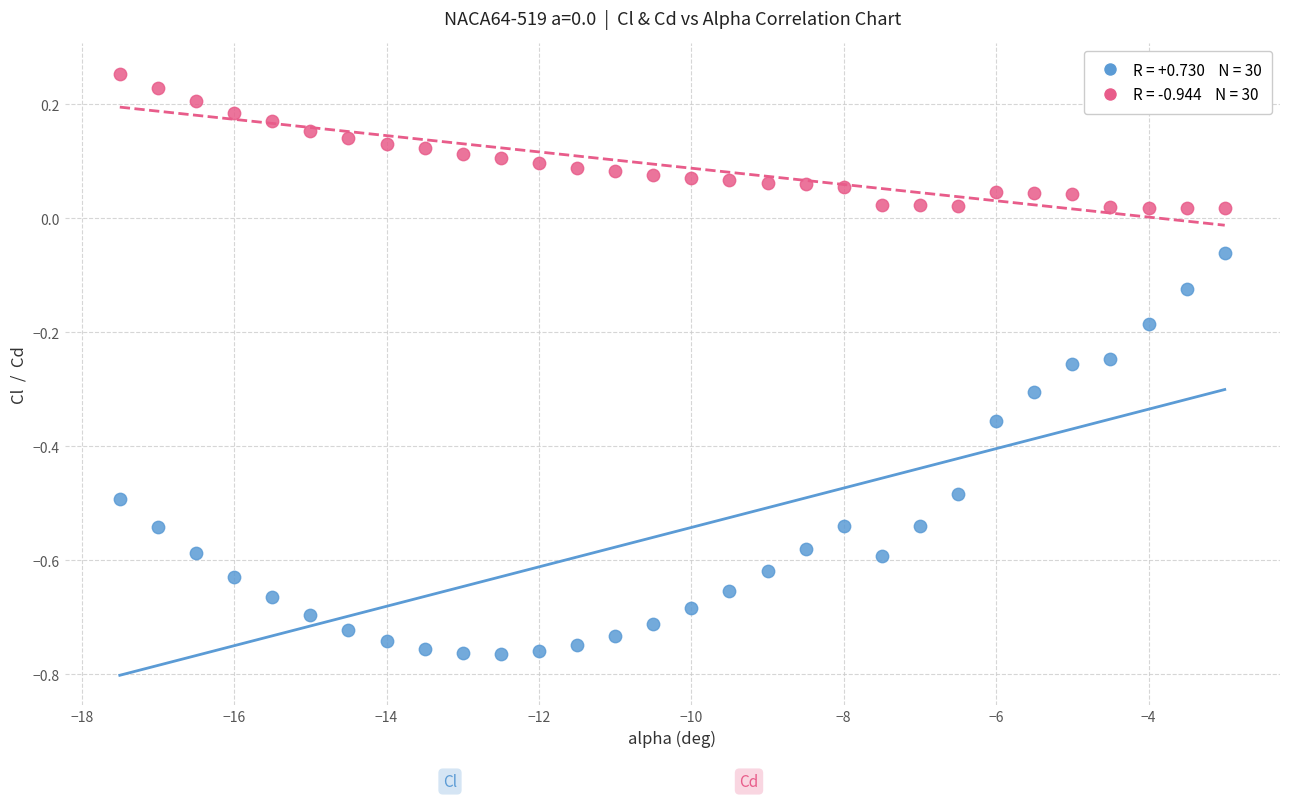

Across all data points, what is the range of X values (max minus min)?

14.5